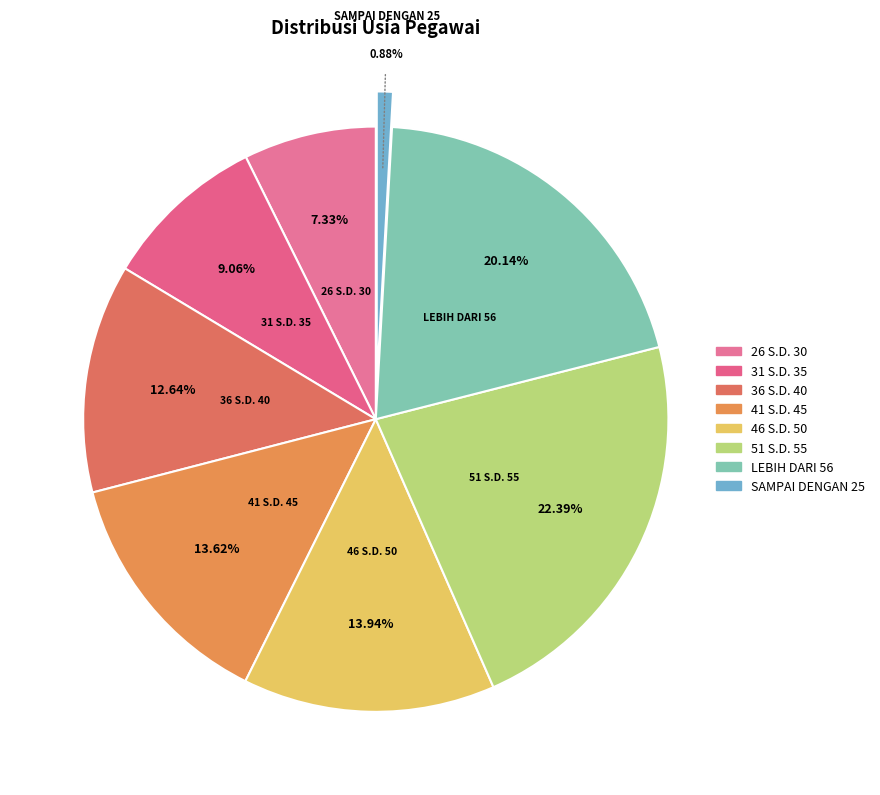

How many slices are in this pie chart?

8